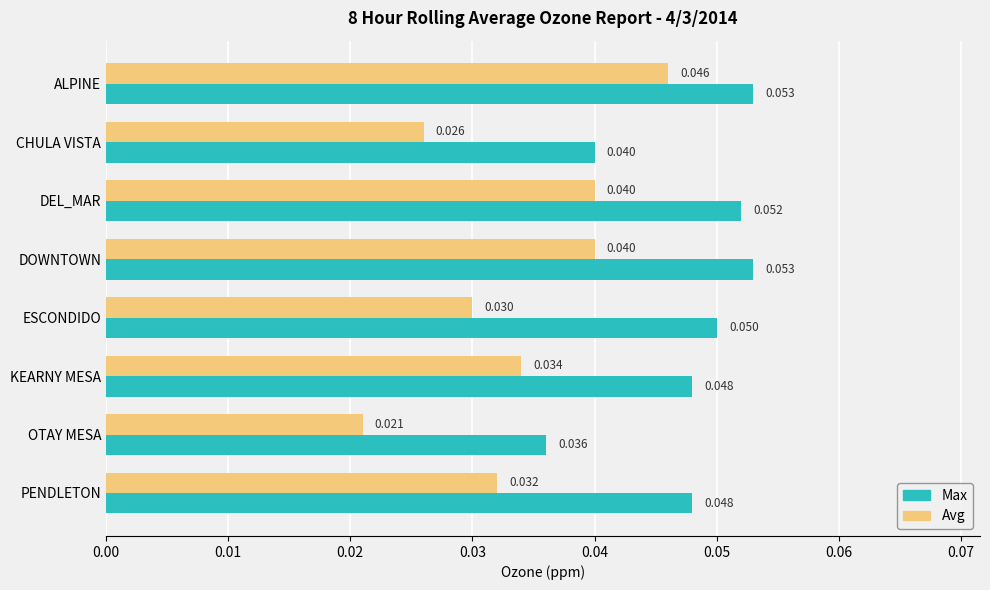

Which series has the widest spread of values?

Avg